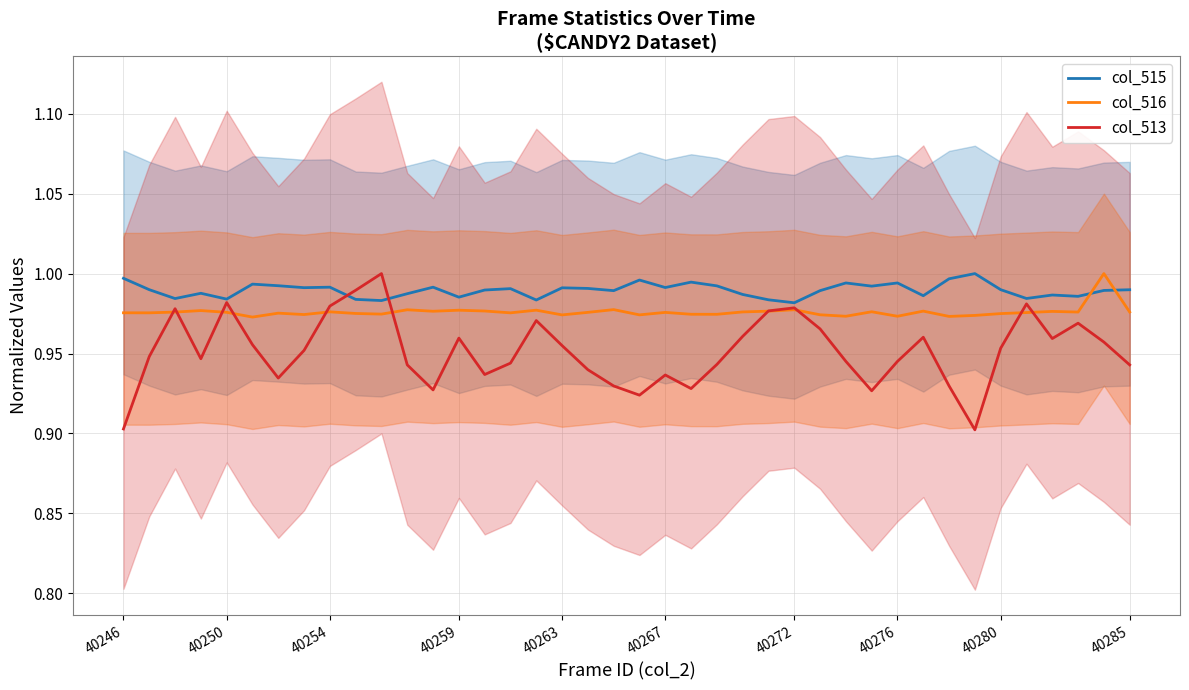

True or false: col_515 and col_516 intersect in this chart.

True